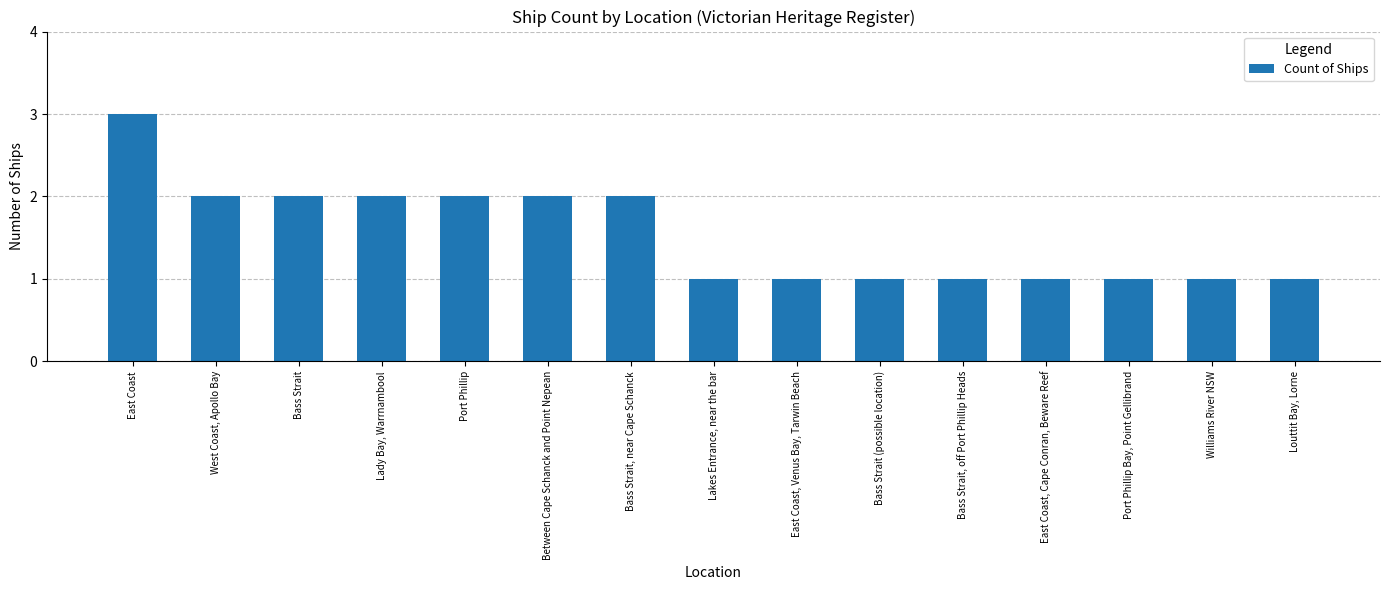

What position from the left is Lakes Entrance, near the bar?

8